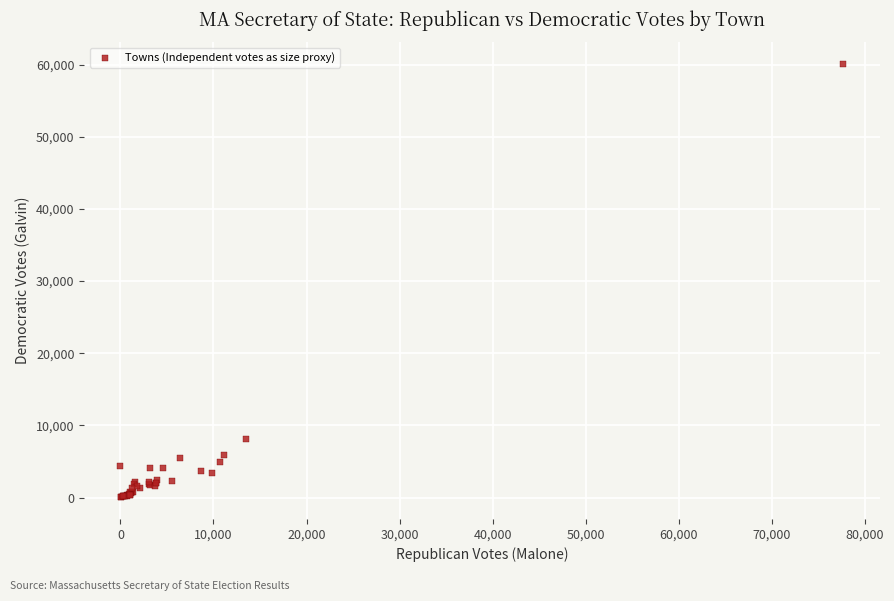

What Y value in the scatter plot is closest to 30068?

8094